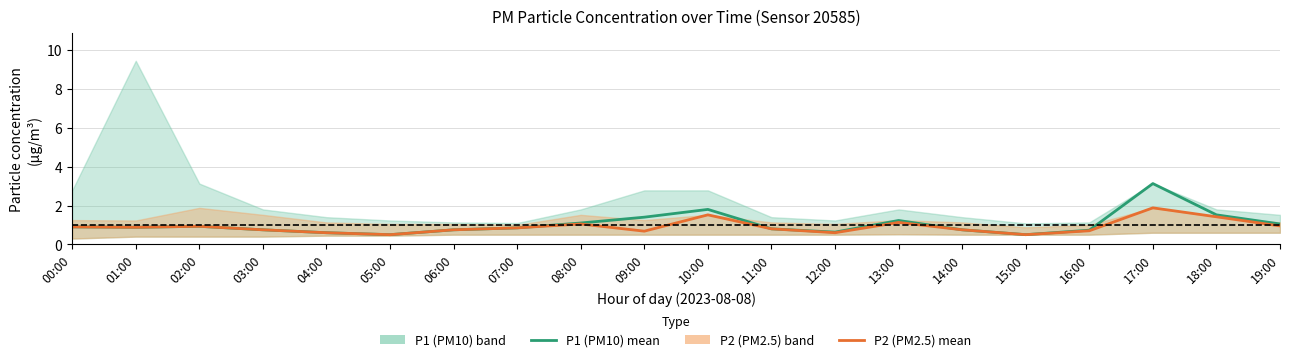

True or false: P2 (PM2.5) and P1 (PM10) intersect in this chart.

False